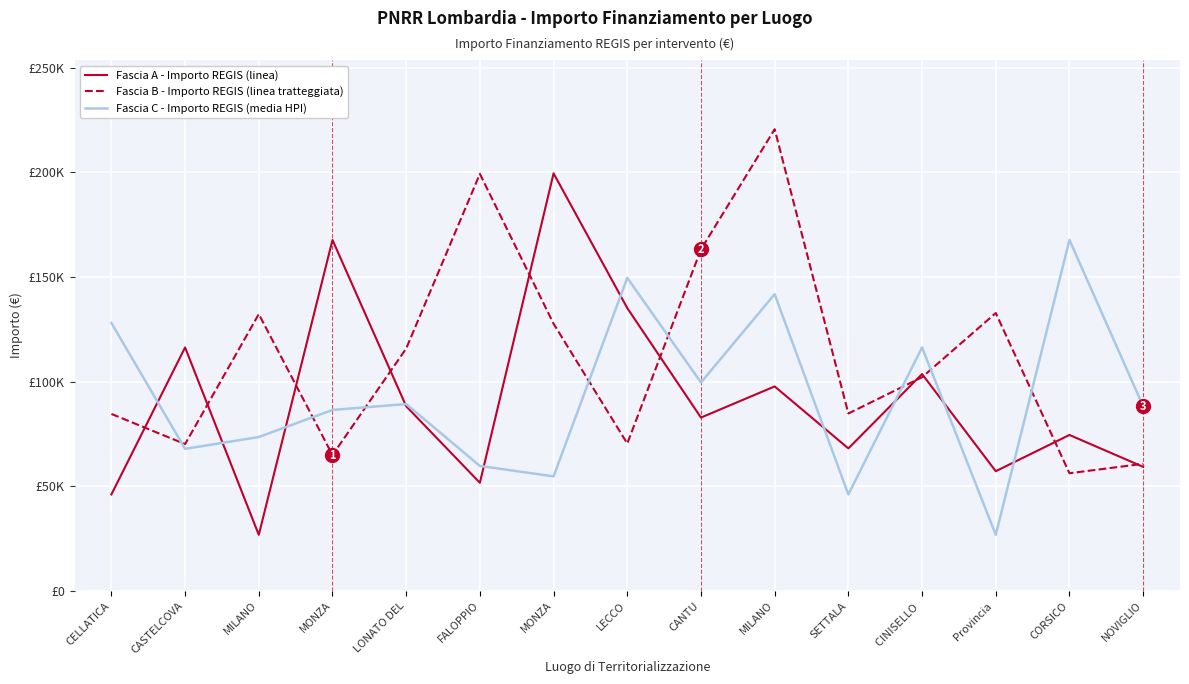

Does the chart display data point markers on the line(s)?

No